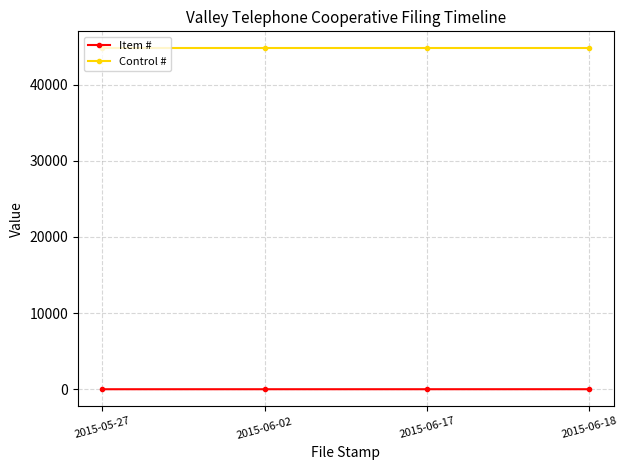

What is the minimum value for Control #?

44770